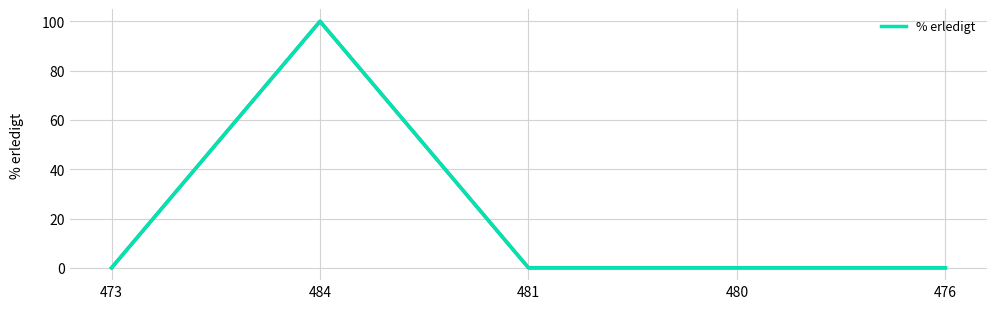

What is the greatest value displayed?

100